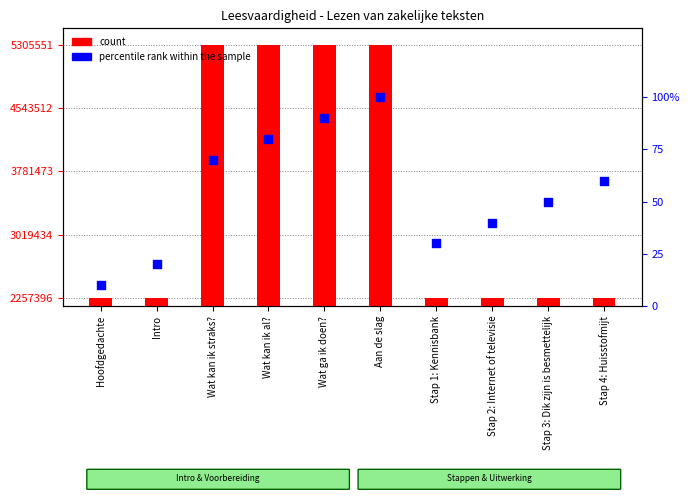

What is the total value across all series at Wat kan ik al??

5305624